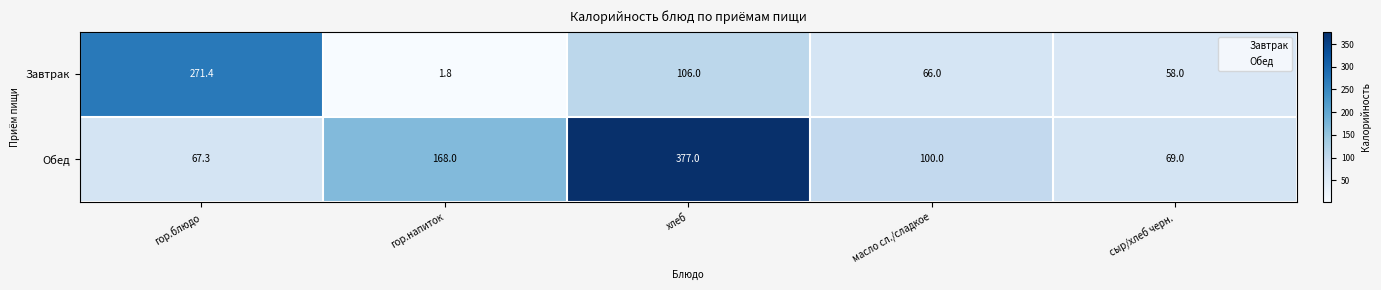

What is the minimum value shown in the chart?

1.8